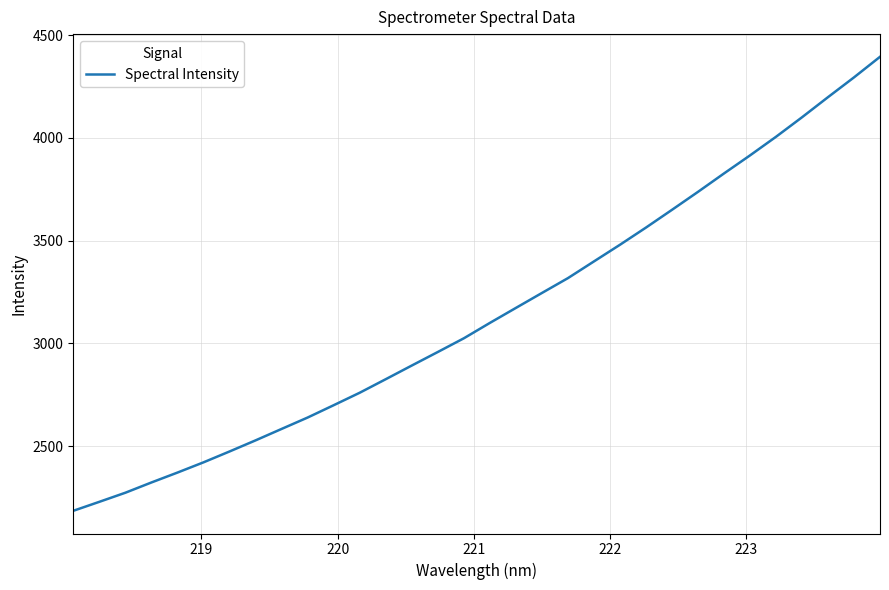

True or false: the data has more than 2 interior local peaks.

False